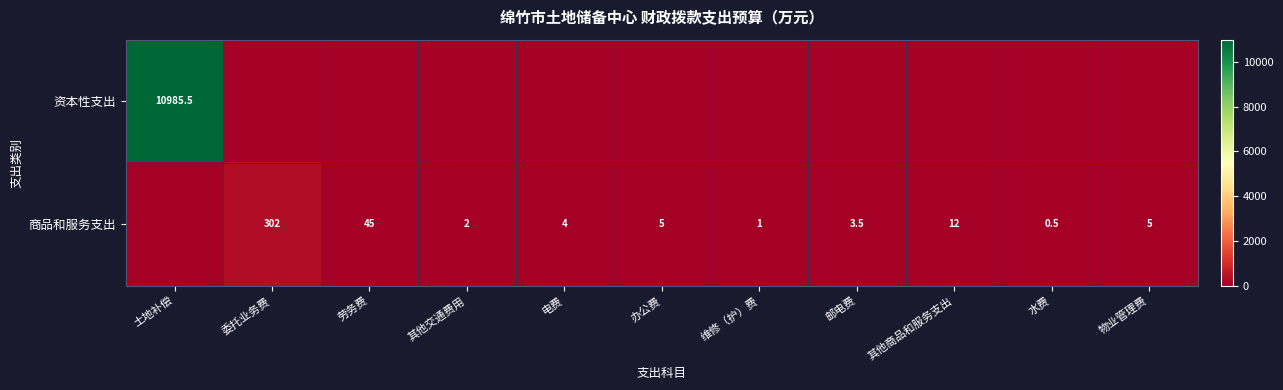

Which has a higher value, 电费 or 水费?

电费